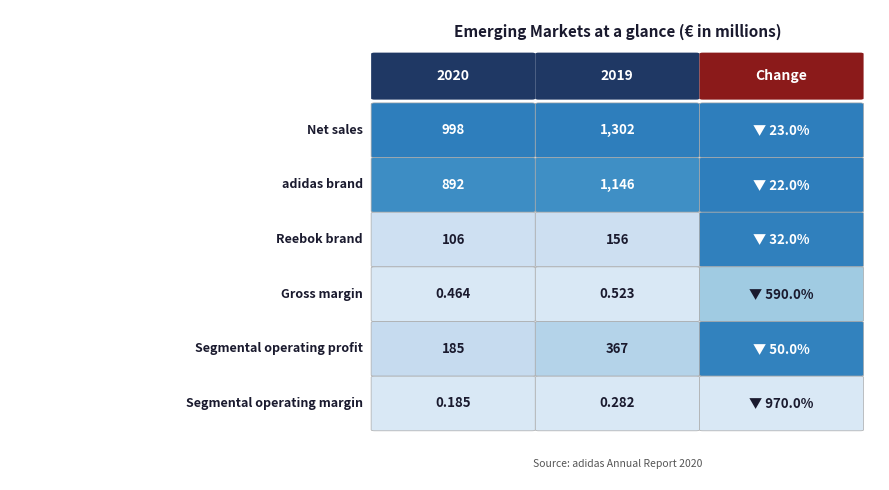

How many values in the Gross margin series exceed 0?

2